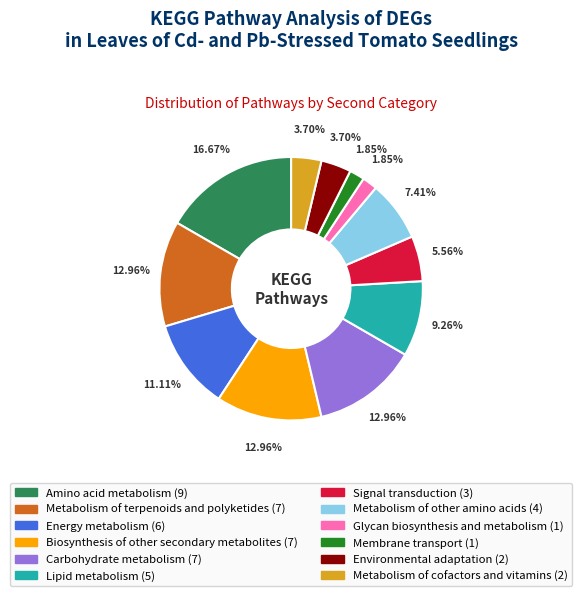

Approximately how many times larger is the value at Glycan biosynthesis and metabolism compared to Metabolism of terpenoids and polyketides?

0.1